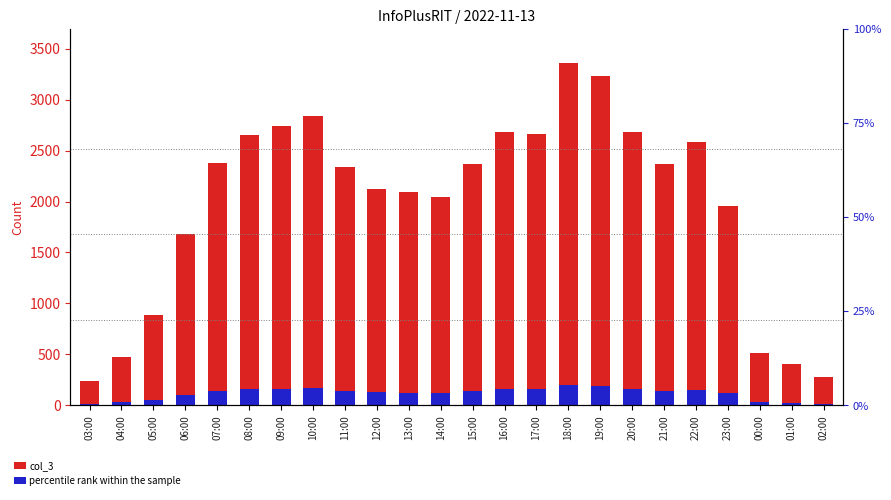

What is the value of the col_3 bar at the 10th from the left?

2121.0